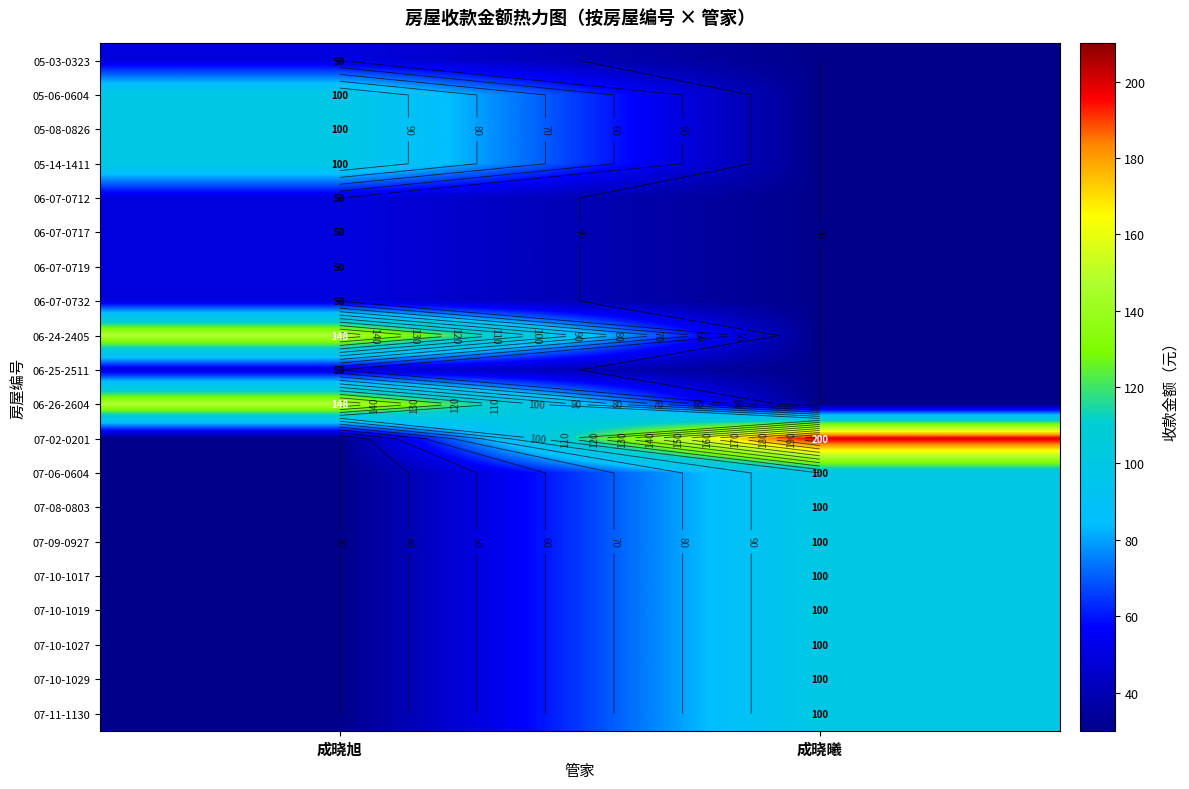

Is it true that 07-02-0201 equals 200.0 at 成晓曦?

True